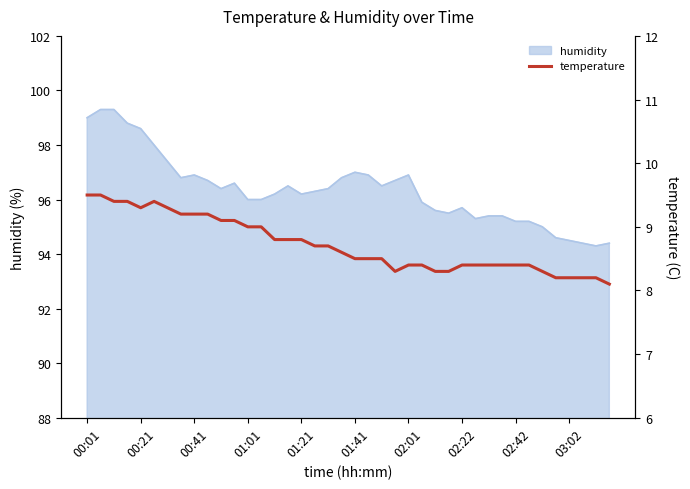

What is the maximum value for humidity?

99.3